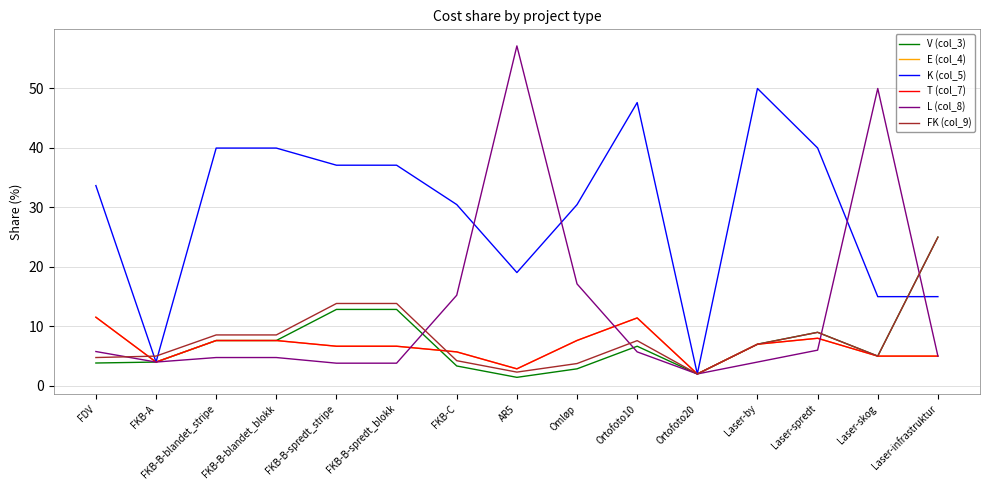

Reading left to right, transcribe all the data shown in this chart.

V (col_3): 3.8	4.0	7.6	7.6	12.8	12.8	3.3	1.4	2.9	6.7	2.0	7.0	9.0	5.0	25.0
E (col_4): 11.5	4.0	7.6	7.6	6.7	6.7	5.7	2.9	7.6	11.4	2.0	7.0	8.0	5.0	5.0
K (col_5): 33.7	4.0	40.0	40.0	37.1	37.1	30.5	19.1	30.5	47.6	2.0	50.0	40.0	15.0	15.0
T (col_7): 11.5	4.0	7.6	7.6	6.7	6.7	5.7	2.9	7.6	11.4	2.0	7.0	8.0	5.0	5.0
L (col_8): 5.8	4.0	4.8	4.8	3.8	3.8	15.2	57.2	17.1	5.7	2.0	4.0	6.0	50.0	5.0
FK (col_9): 4.8	5.0	8.6	8.6	13.8	13.8	4.2	2.3	3.8	7.6	2.0	7.0	9.0	5.0	25.0